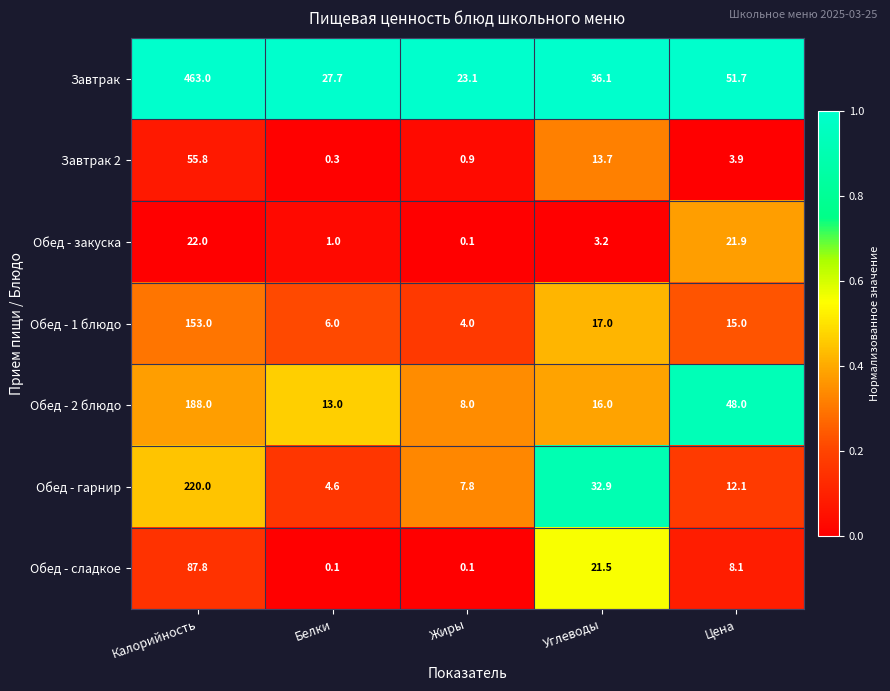

What is the sum of all Завтрак 2 values?

74.6